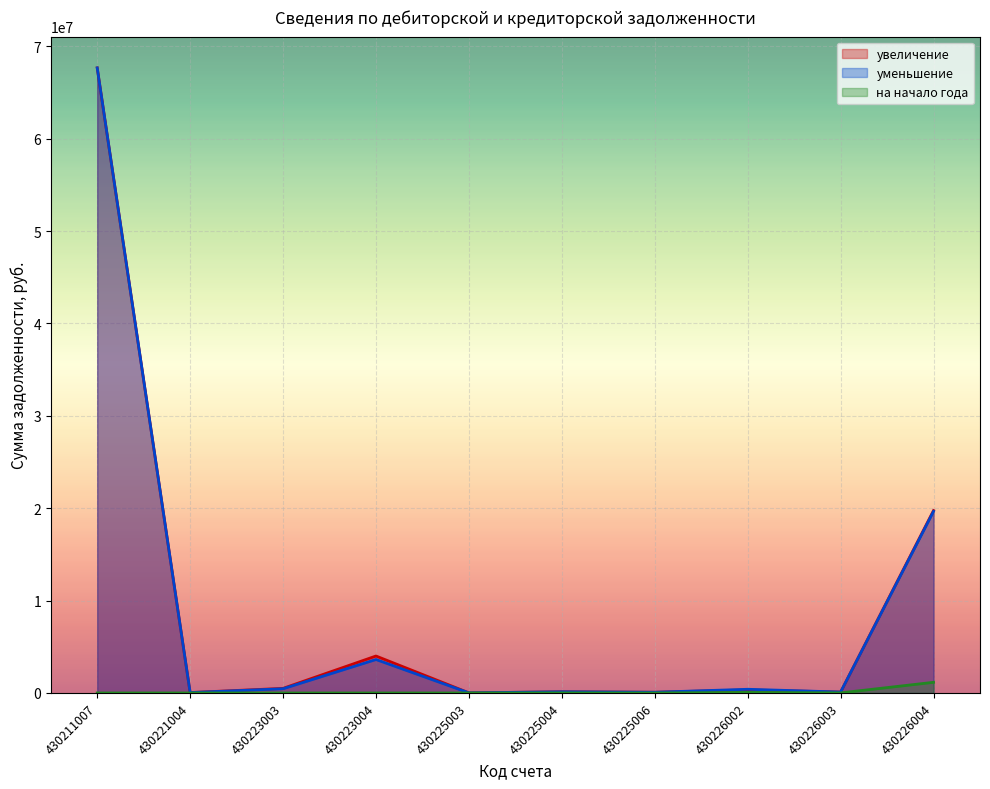

At how many categories does at least one series exceed 1572772?

3